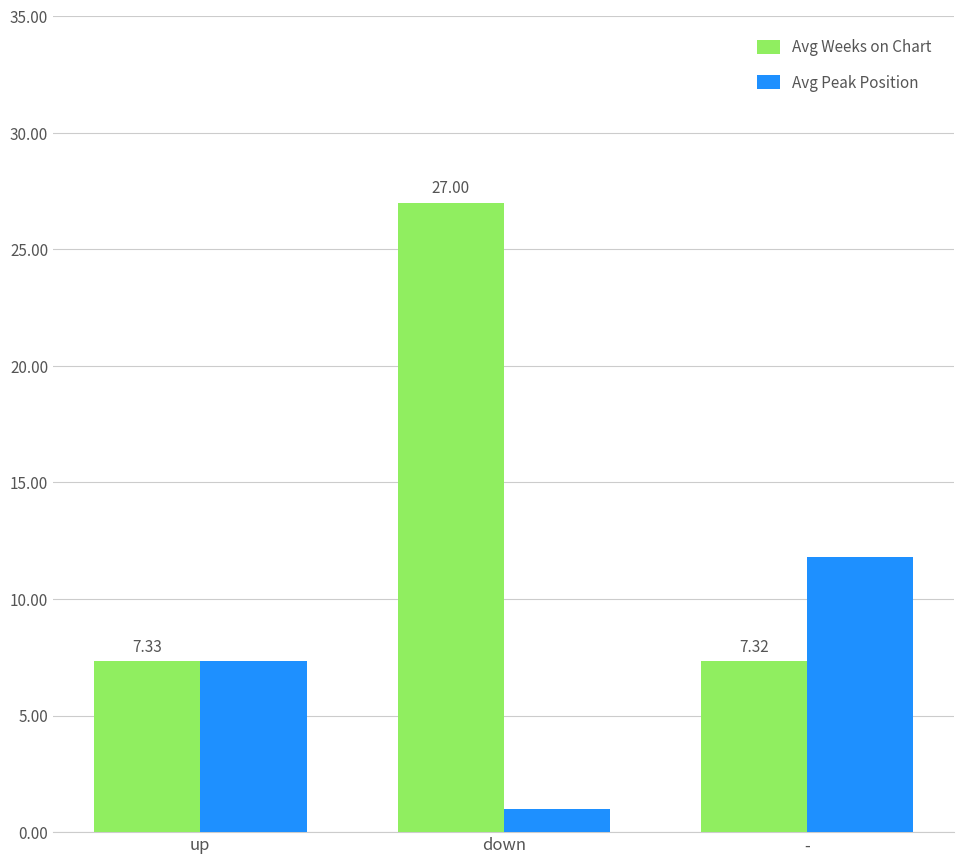

What position from the right is -?

1